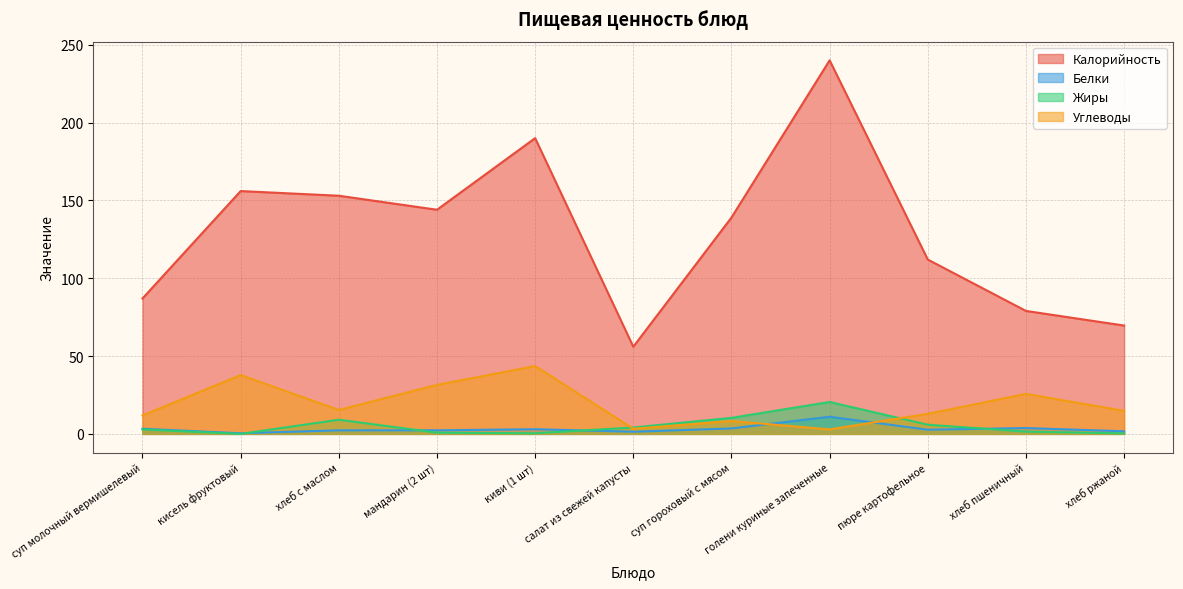

How many data points in Жиры are less than 2?

5